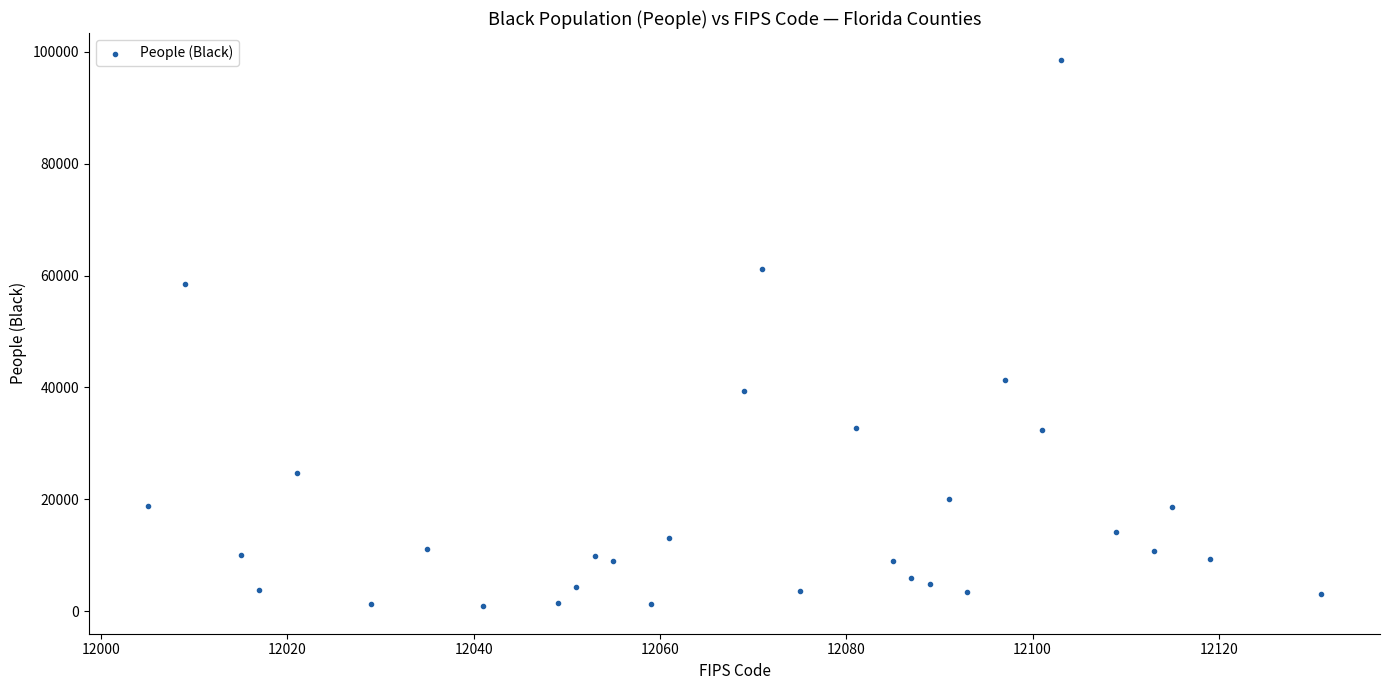

What is the range of Y values (max minus min)?

97572